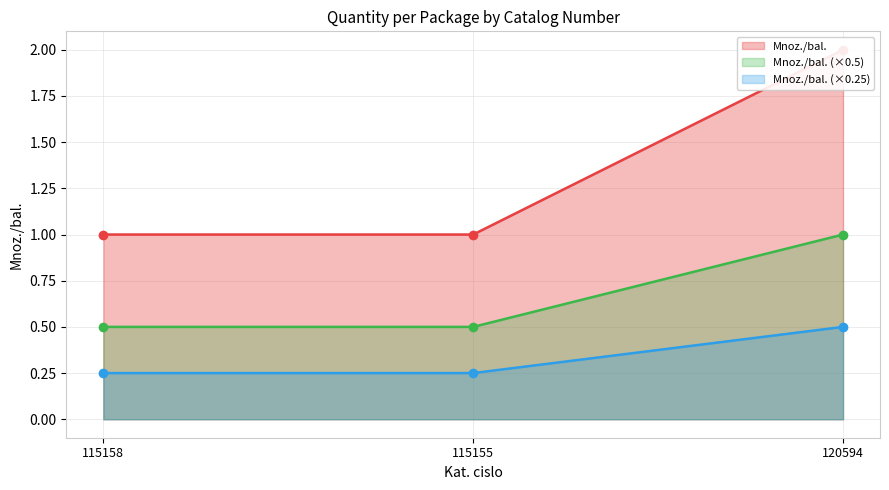

The chart shows a value of 1 at 115155. True or false?

False